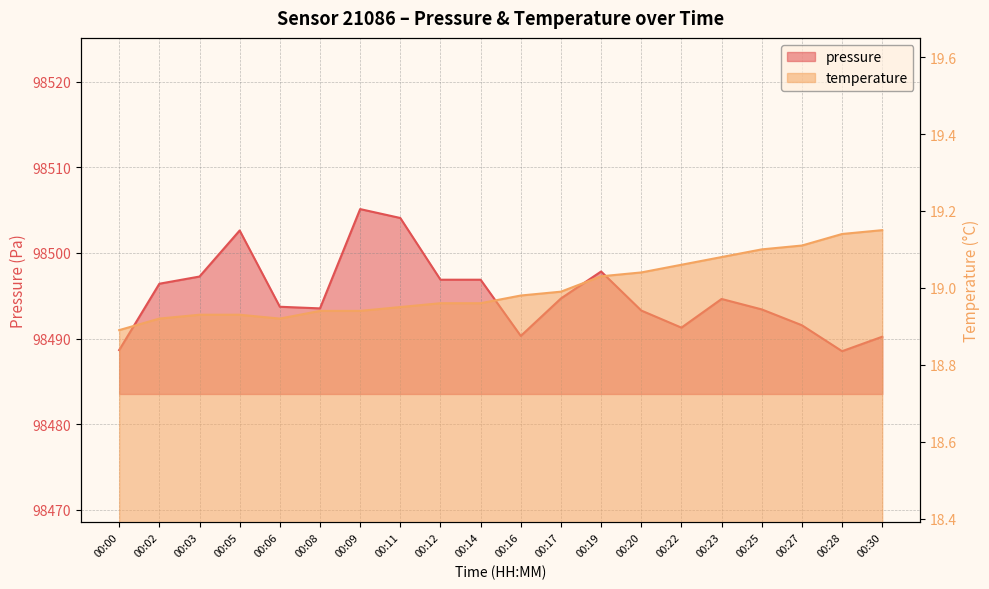

What is the approximate value of temperature at 00:08?

18.9